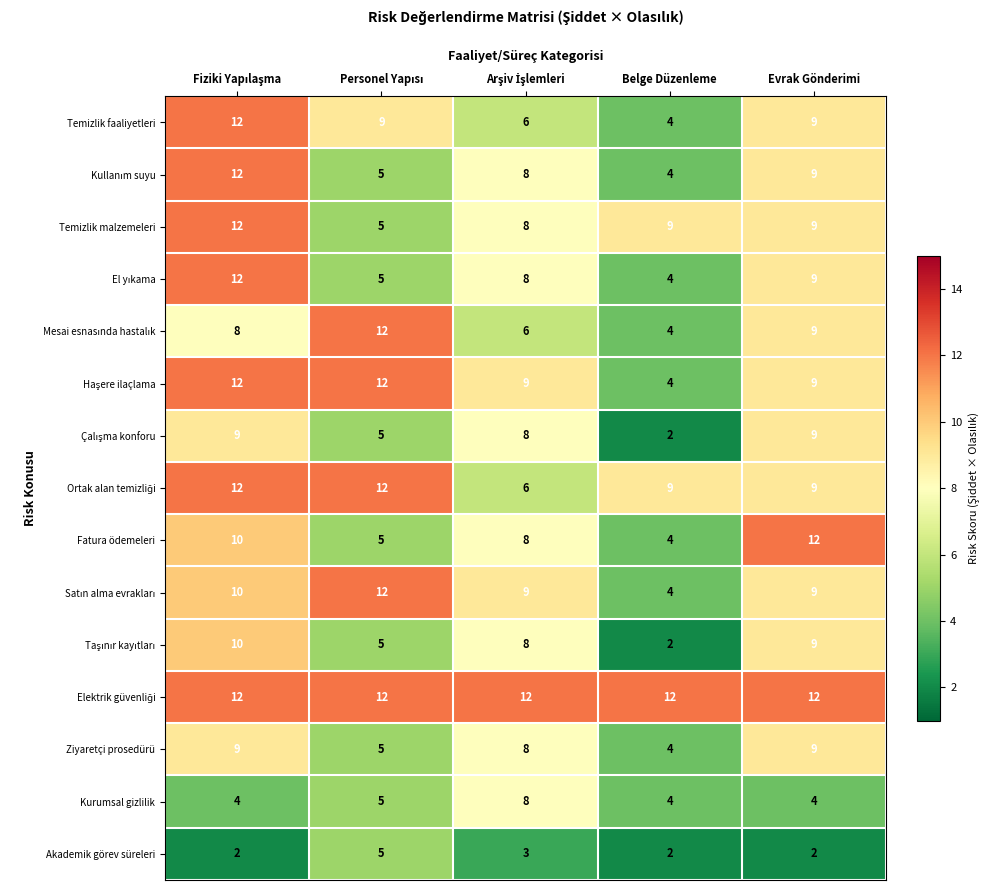

What is the maximum value shown in the chart?

12